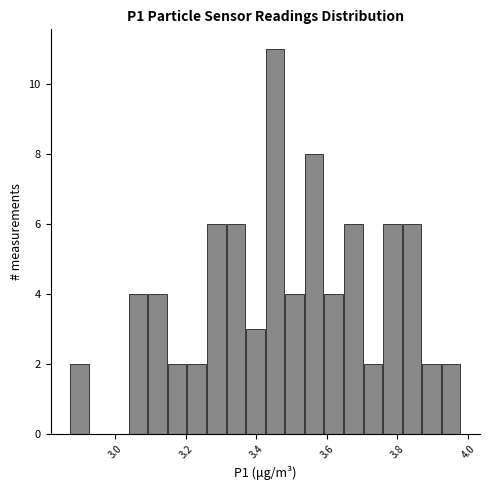

Read against the x-axis, roughly where is the centre of the tallest bar?

3.46